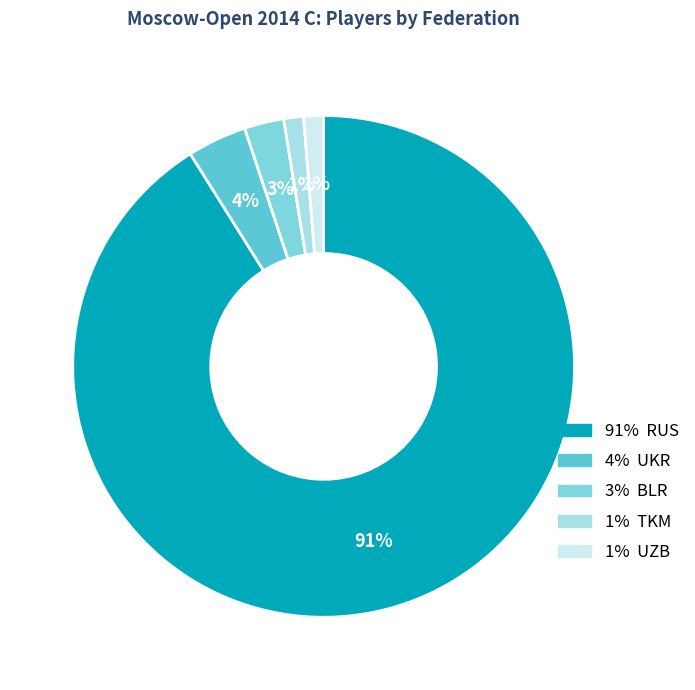

How many segments does this pie chart have?

5